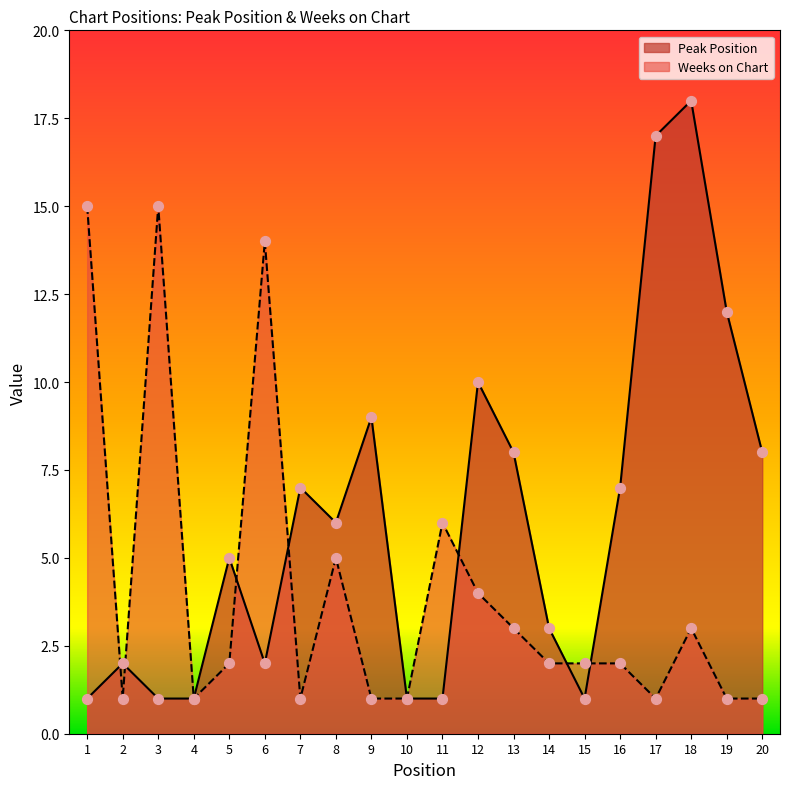

Which series has the largest total across all categories?

Peak Position